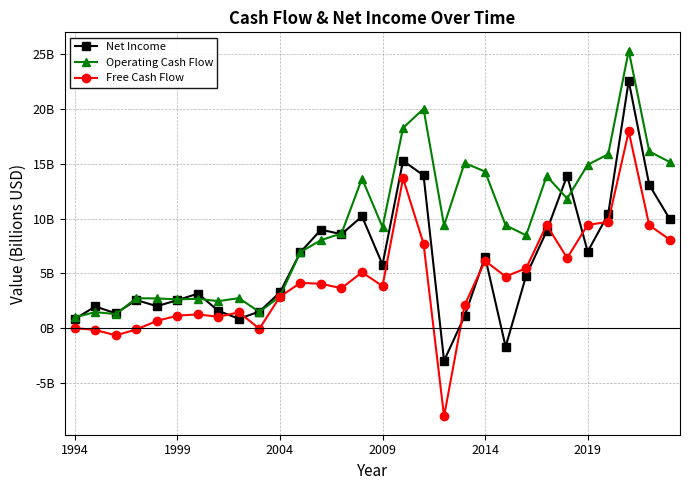

At how many categories does at least one series exceed 18?

3